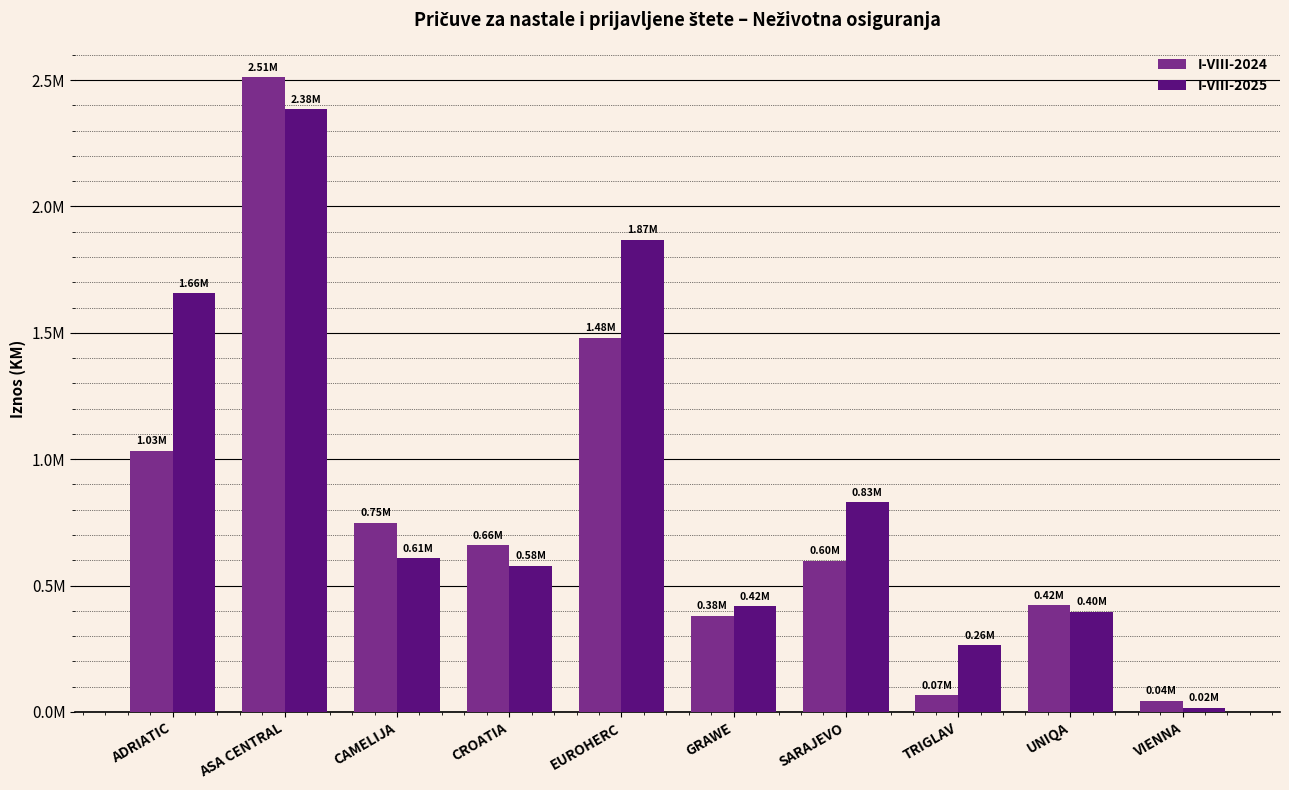

List the series in order of their overall mean, highest first.

I-VIII-2025, I-VIII-2024